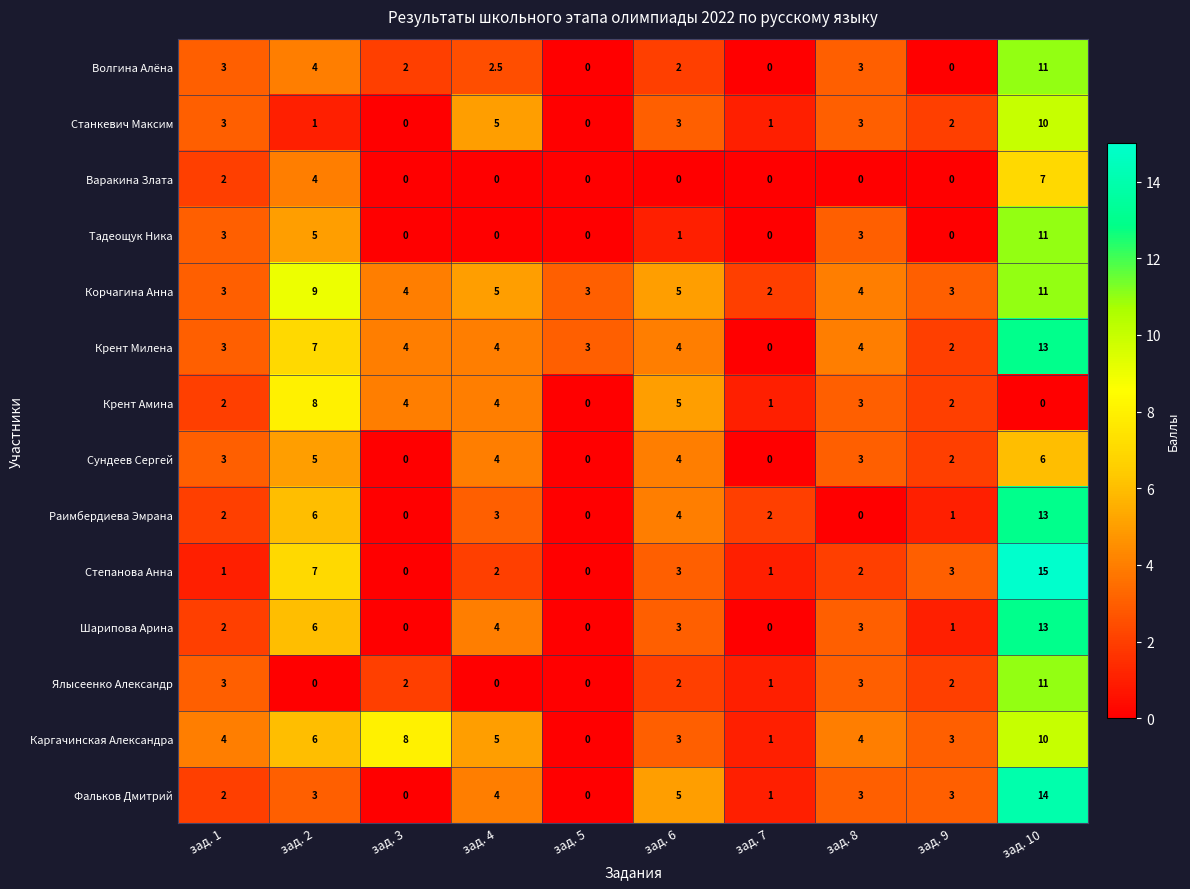

Which category has the highest value in the Корчагина Анна series?

зад. 10